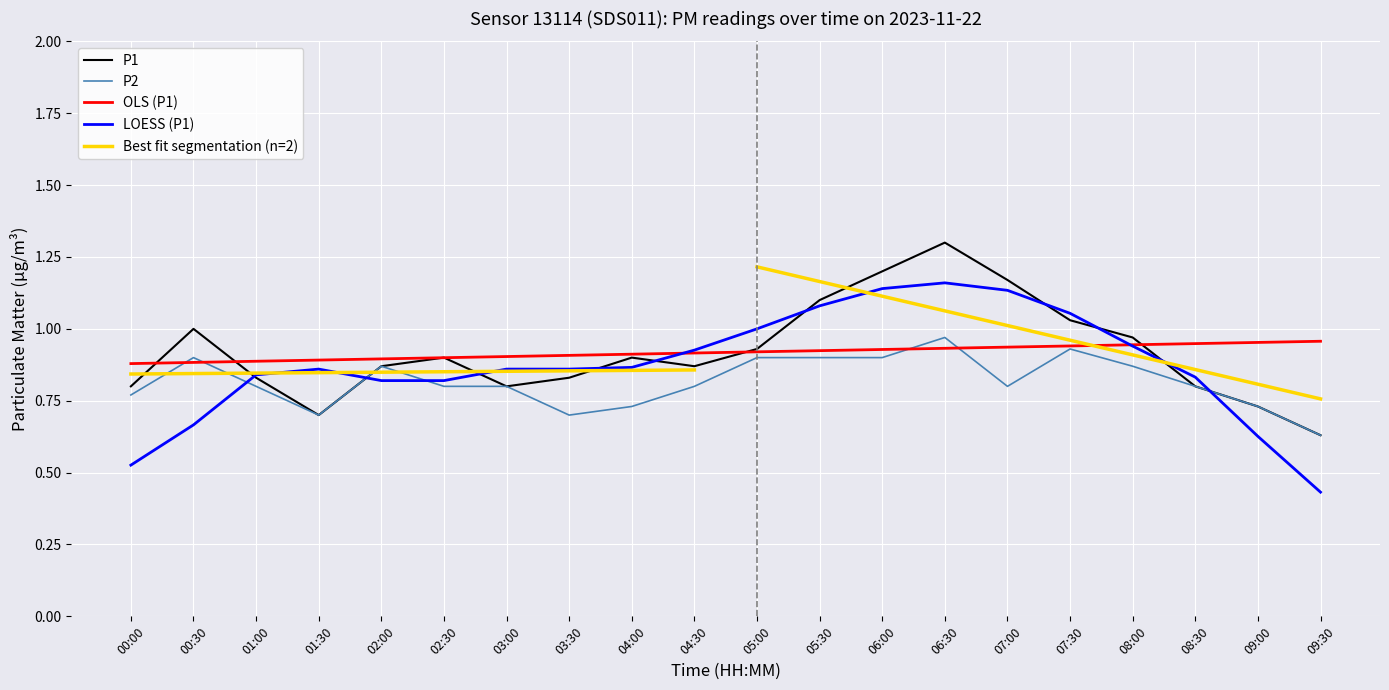

At which category is the sum across all series the highest?

06:30